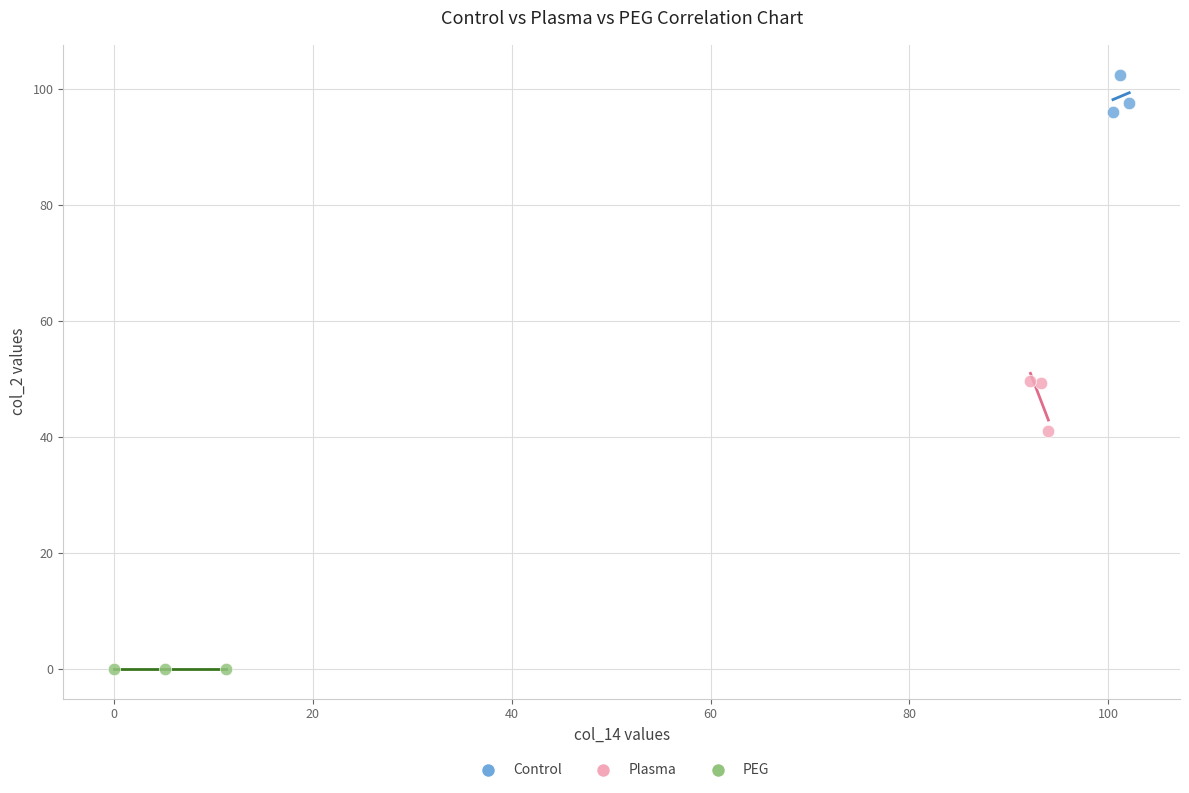

Which series reaches the maximum Y coordinate?

Control